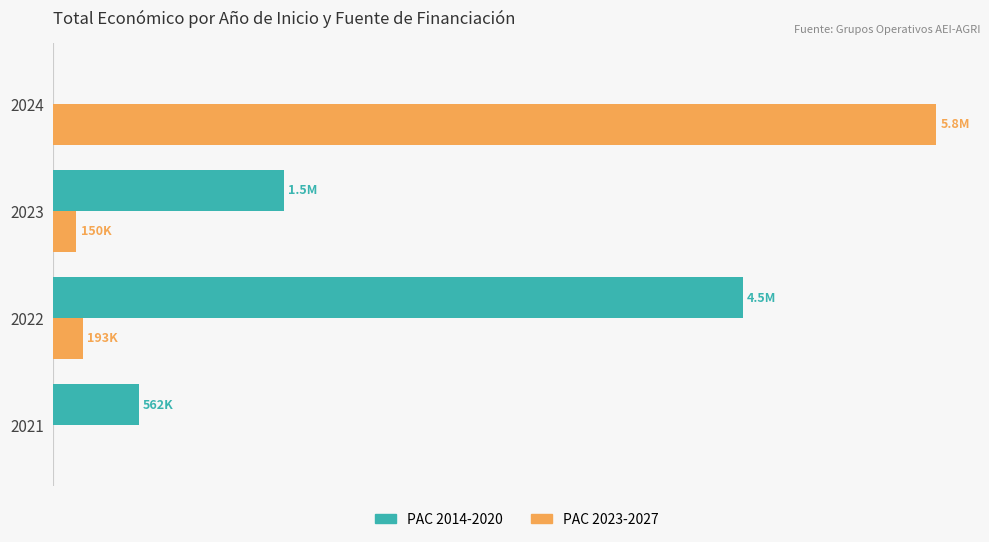

What are all the series names shown in the legend?

PAC 2014-2020, PAC 2023-2027